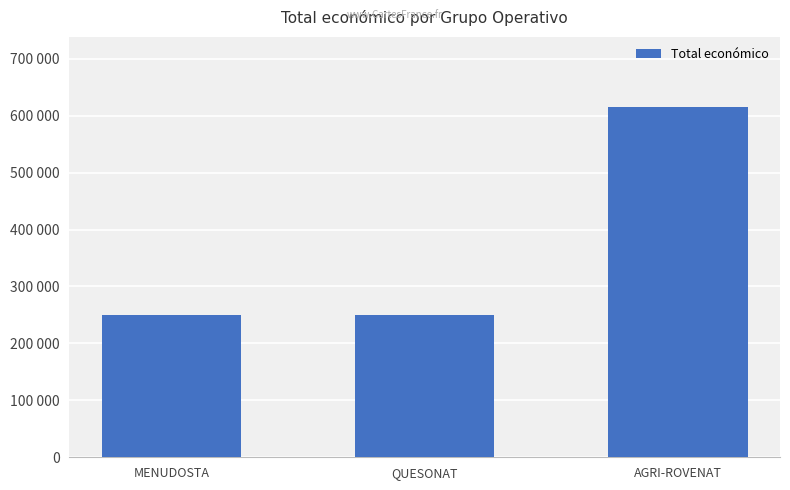

Count the values in the range 250000 to 615375.

3